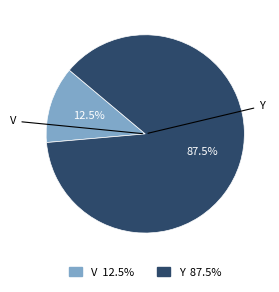

What percentage do Y and V together represent?

100.0%